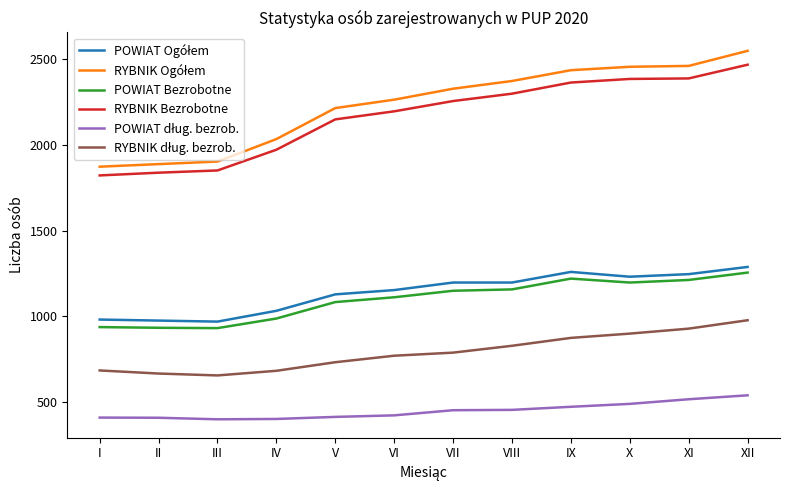

True or false: POWIAT Bezrobotne and RYBNIK Bezrobotne intersect in this chart.

False